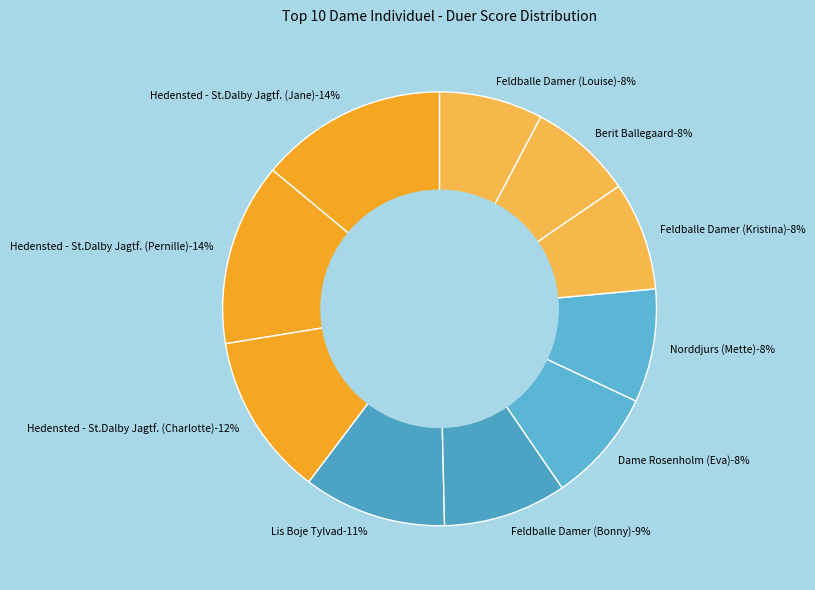

How many slices are in this pie chart?

10